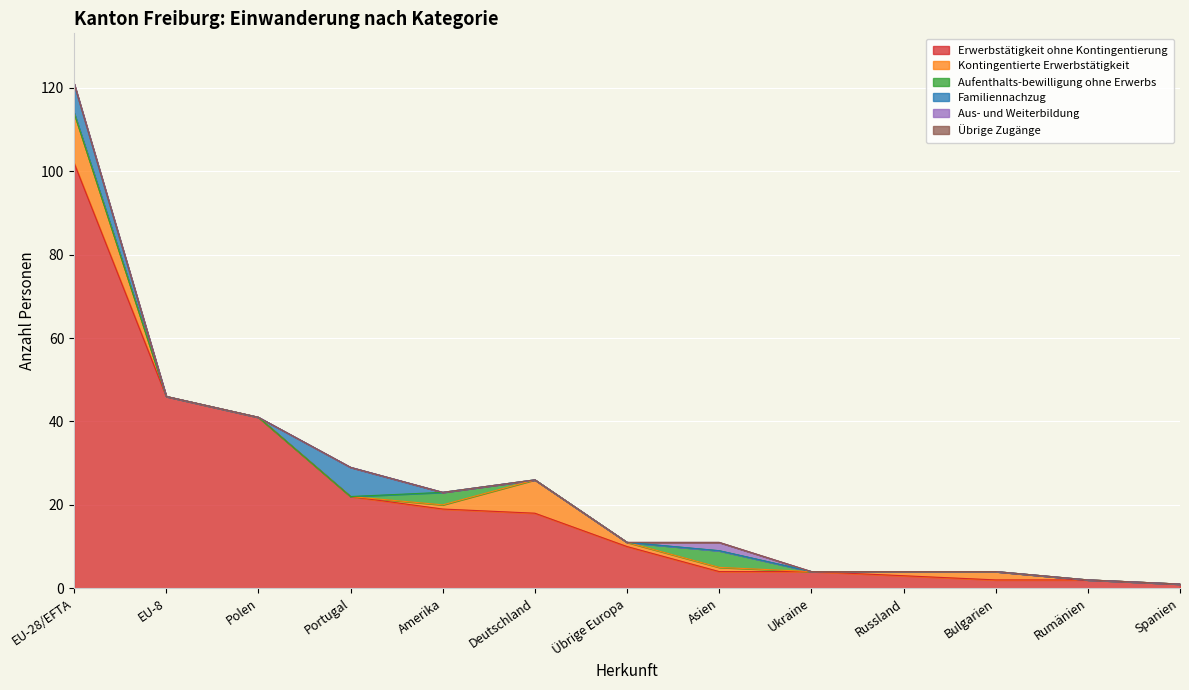

Which category has the lowest value in the Erwerbstätigkeit ohne Kontingentierung series?

Spanien